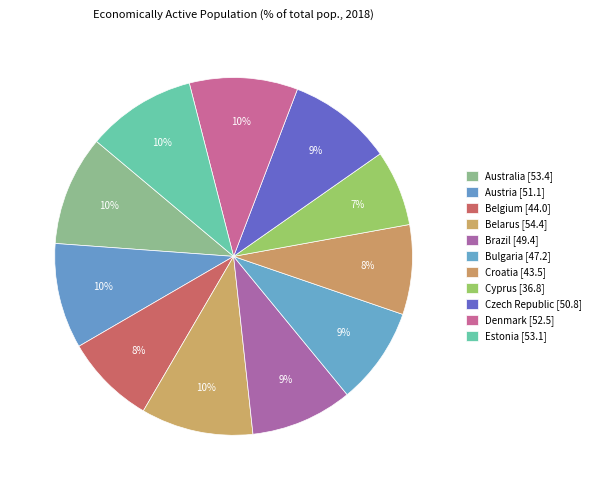

To the nearest percent, what is the combined percentage of Belgium and Brazil?

17%